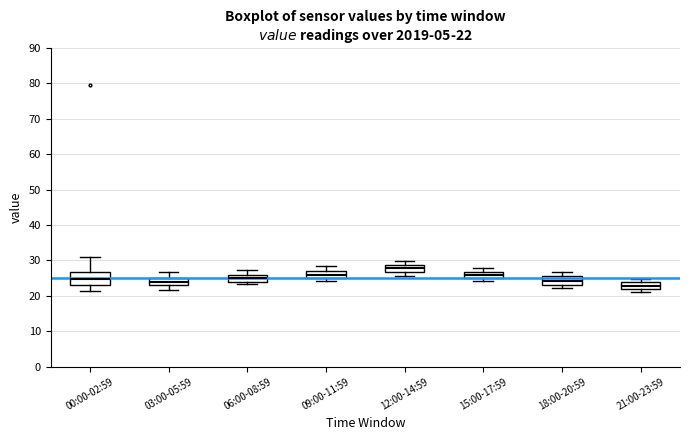

Which box has the lowest median line?

21:00-23:59